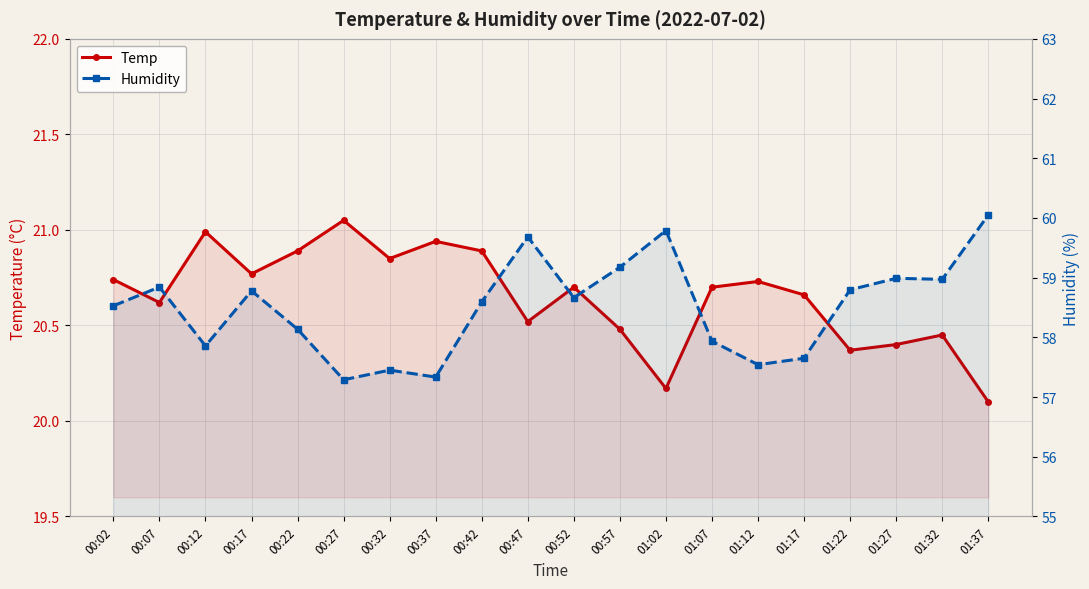

True or false: Temp and Humidity intersect in this chart.

False